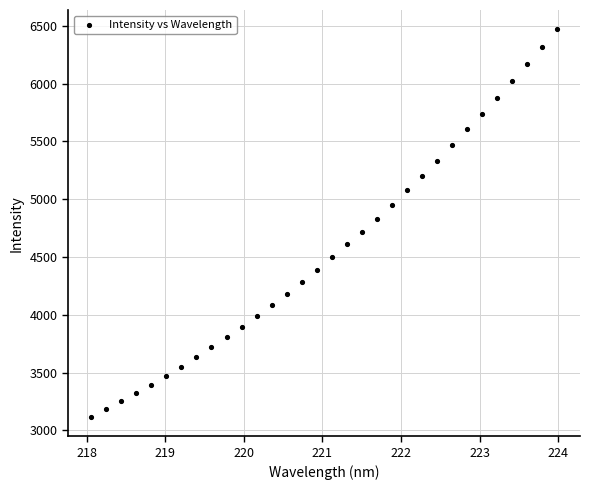

What is the range of Y values (max minus min)?

3353.4